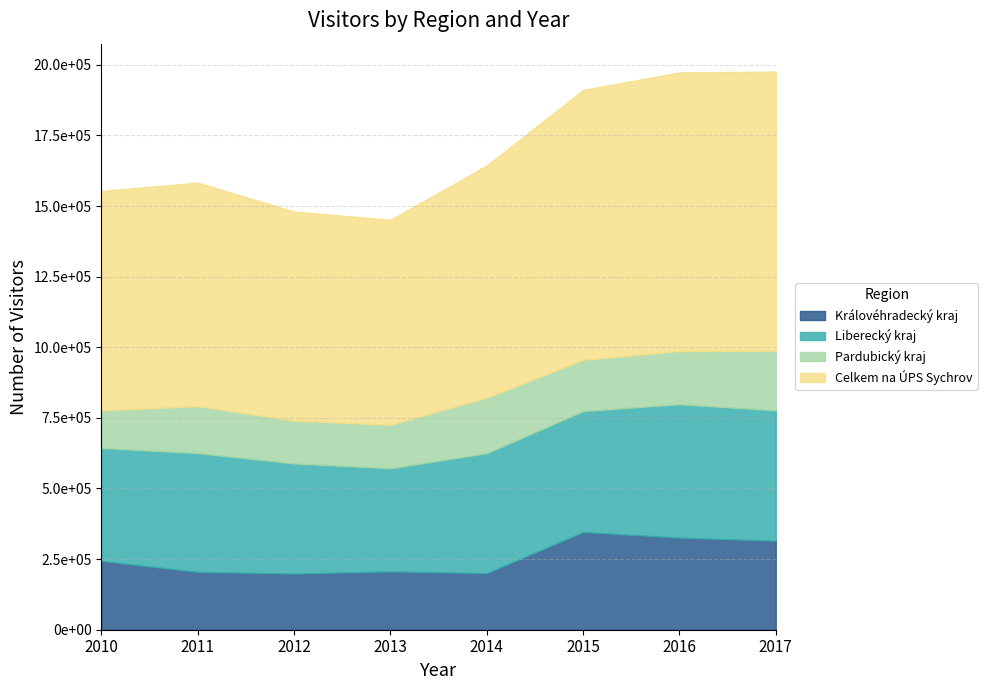

What is the sum of the Liberecký kraj values at 2010 and 2014?

824390